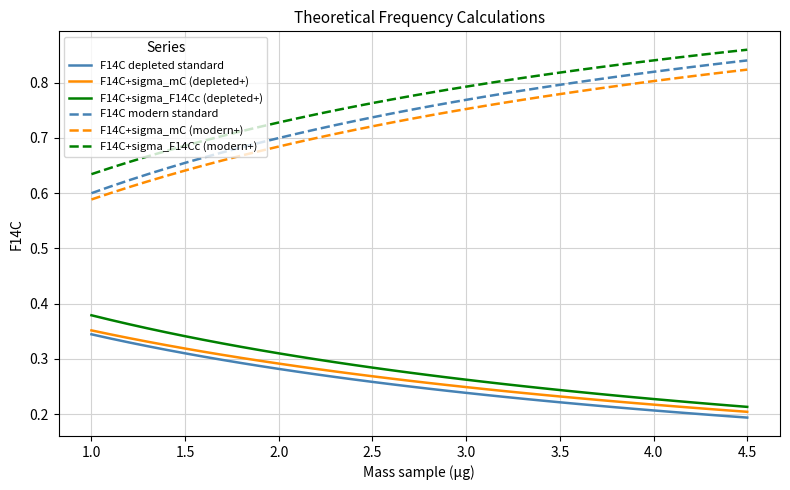

True or false: F14C+sigma_F14Cc (modern+) and F14C+sigma_mC (depleted+) cross at least once.

False